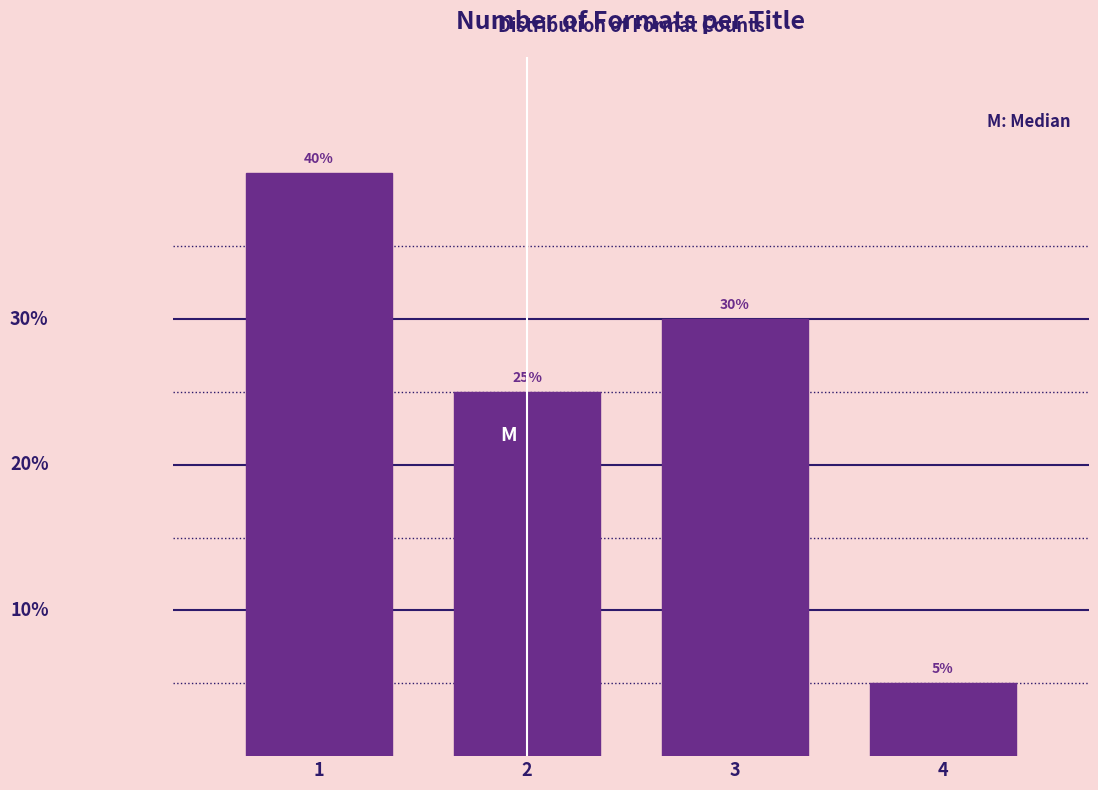

Rank the categories by value from lowest to highest.

4, 2, 3, 1